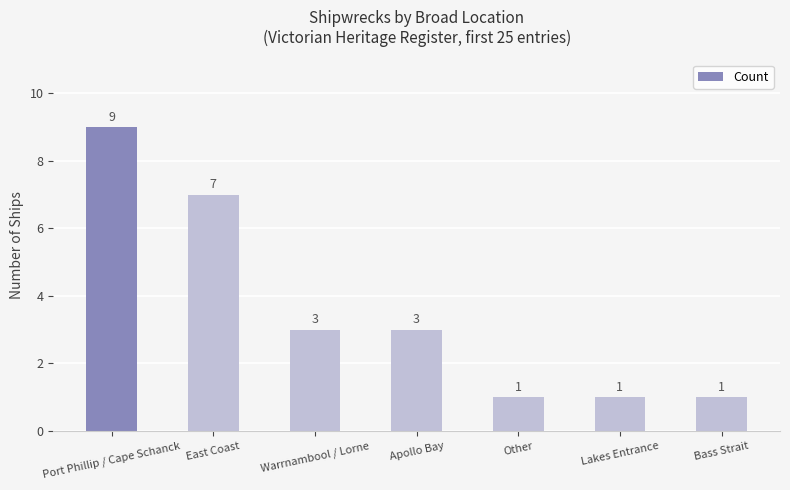

What is the sum of all values?

25